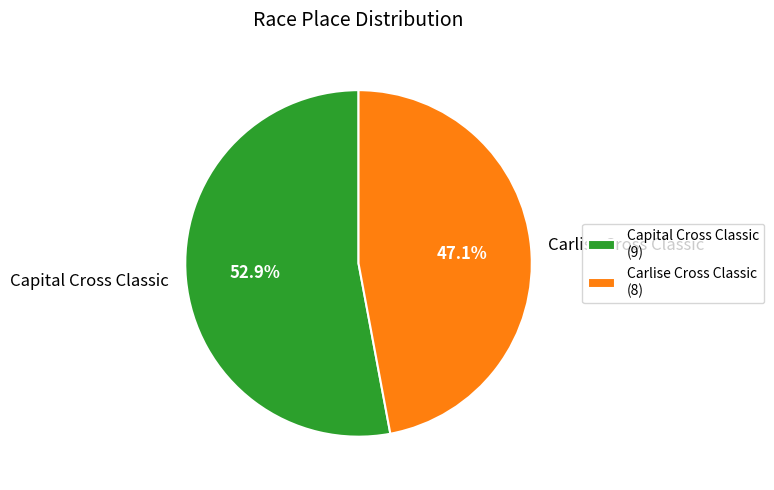

Count the number of slices in the pie.

2